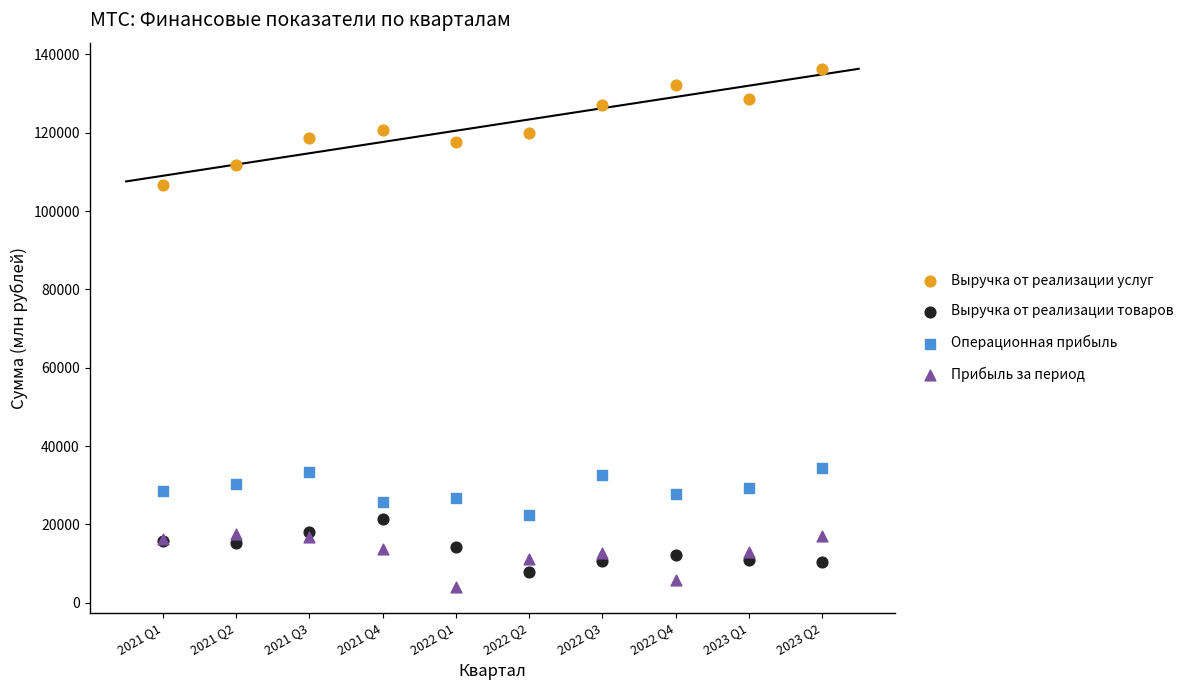

Which series has the largest Y range (max minus min)?

Выручка от реализации услуг